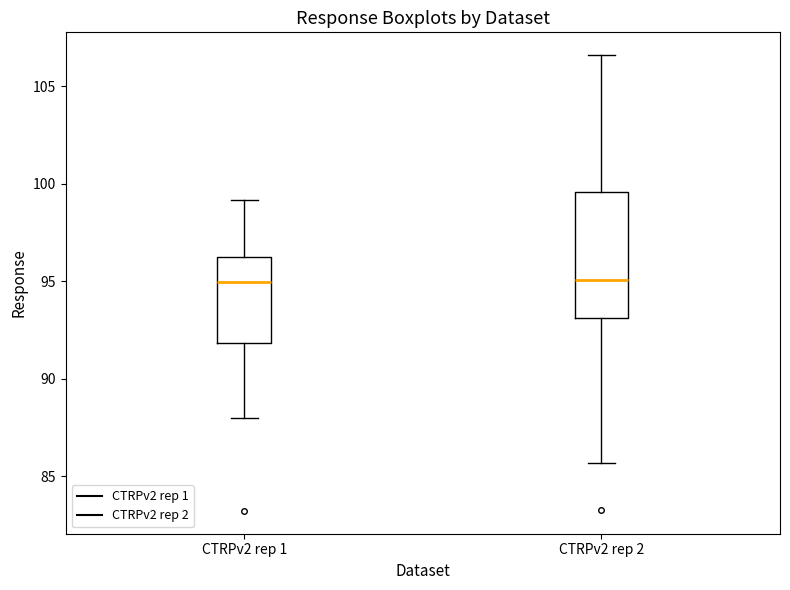

Where does the lower whisker of the box for CTRPv2 rep 1 end on the y-axis? The values are not printed on the chart, so give them approximately, as read against the axis.

88.0